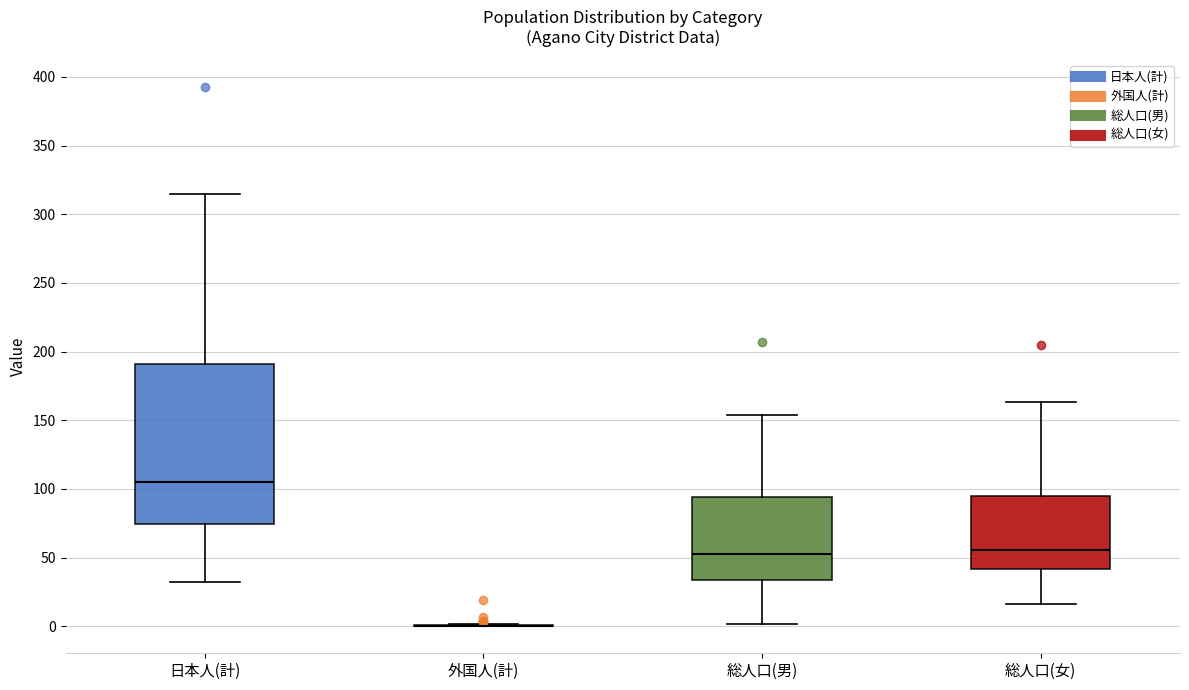

Comparing the boxes themselves (not the whiskers), which one is the tallest?

日本人(計)